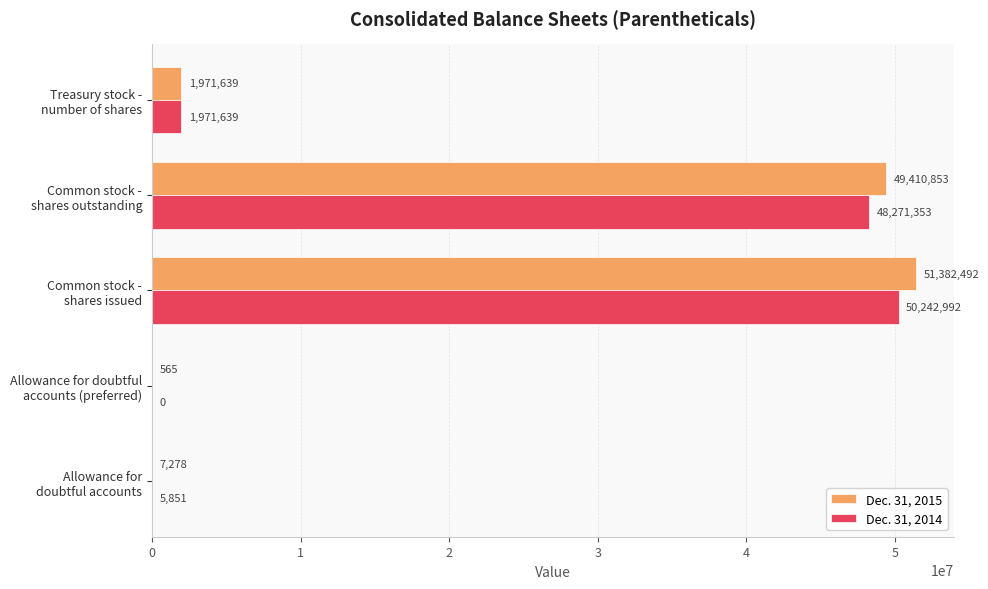

Which category has the highest value in the Dec. 31, 2015 series?

Common stock -
shares issued